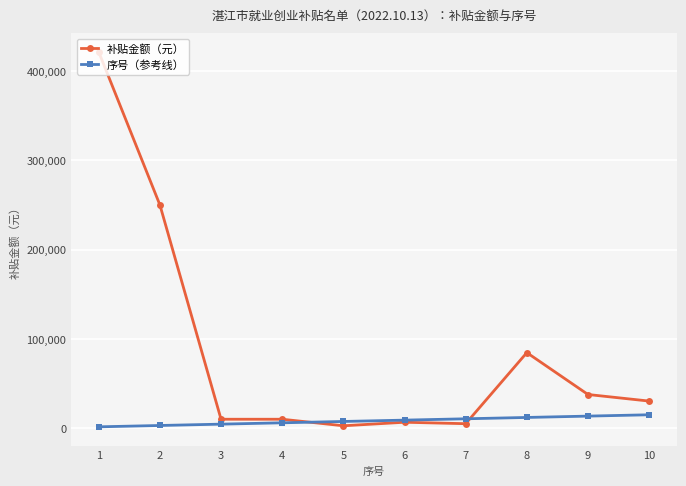

True or false: 补贴金额（元） has more than 0 points higher than both neighbors.

True